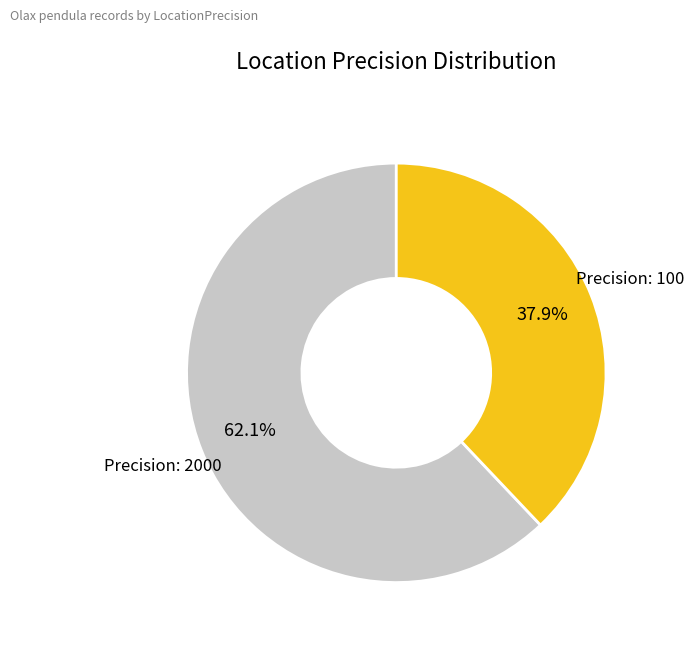

Does any single category account for the majority?

Yes